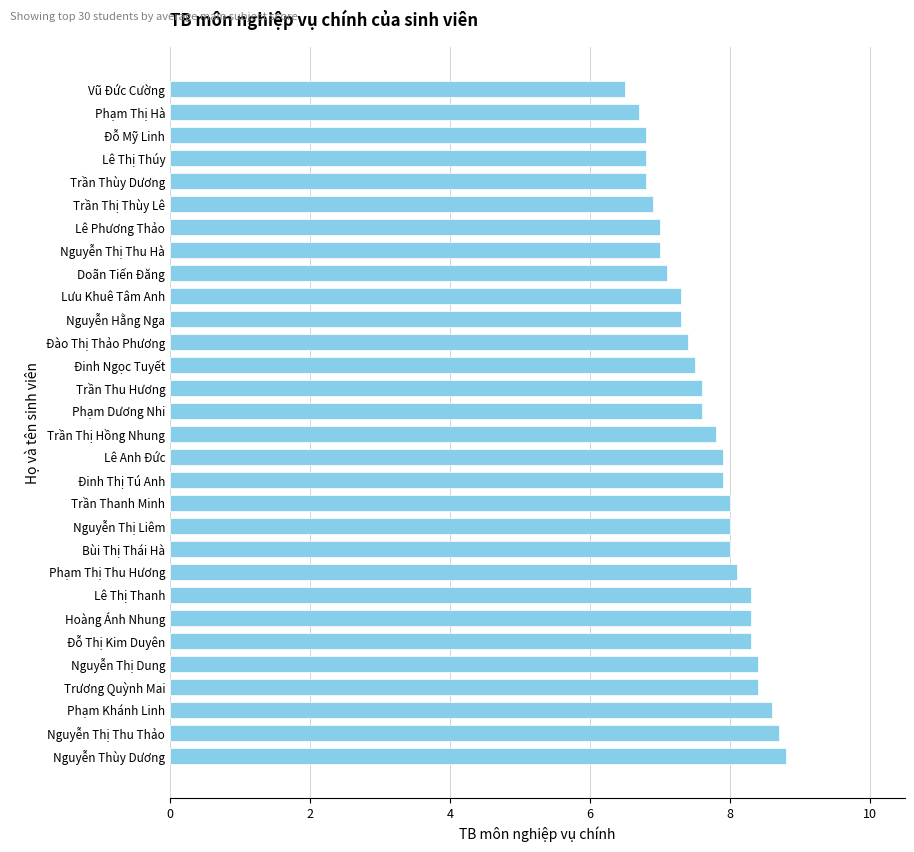

What is the greatest value displayed?

8.8